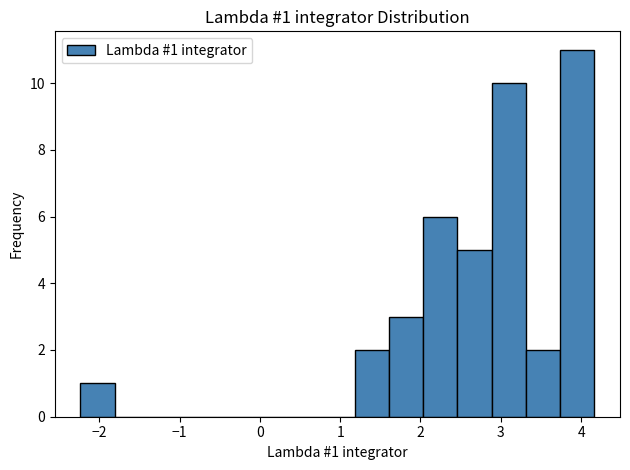

Which range on the x-axis has the tallest bar?

3.7 to 4.2